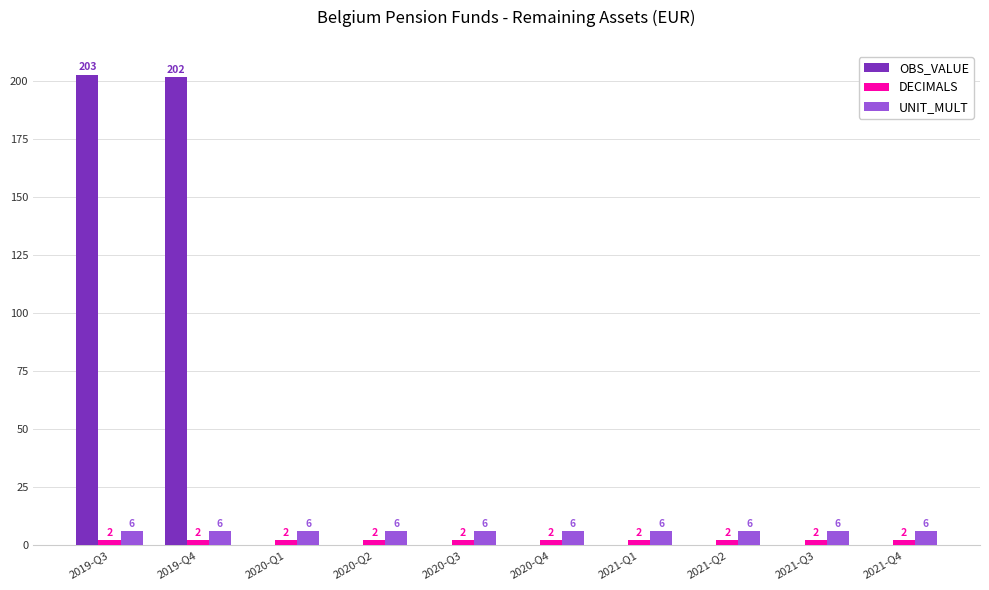

What is the maximum value for UNIT_MULT?

6